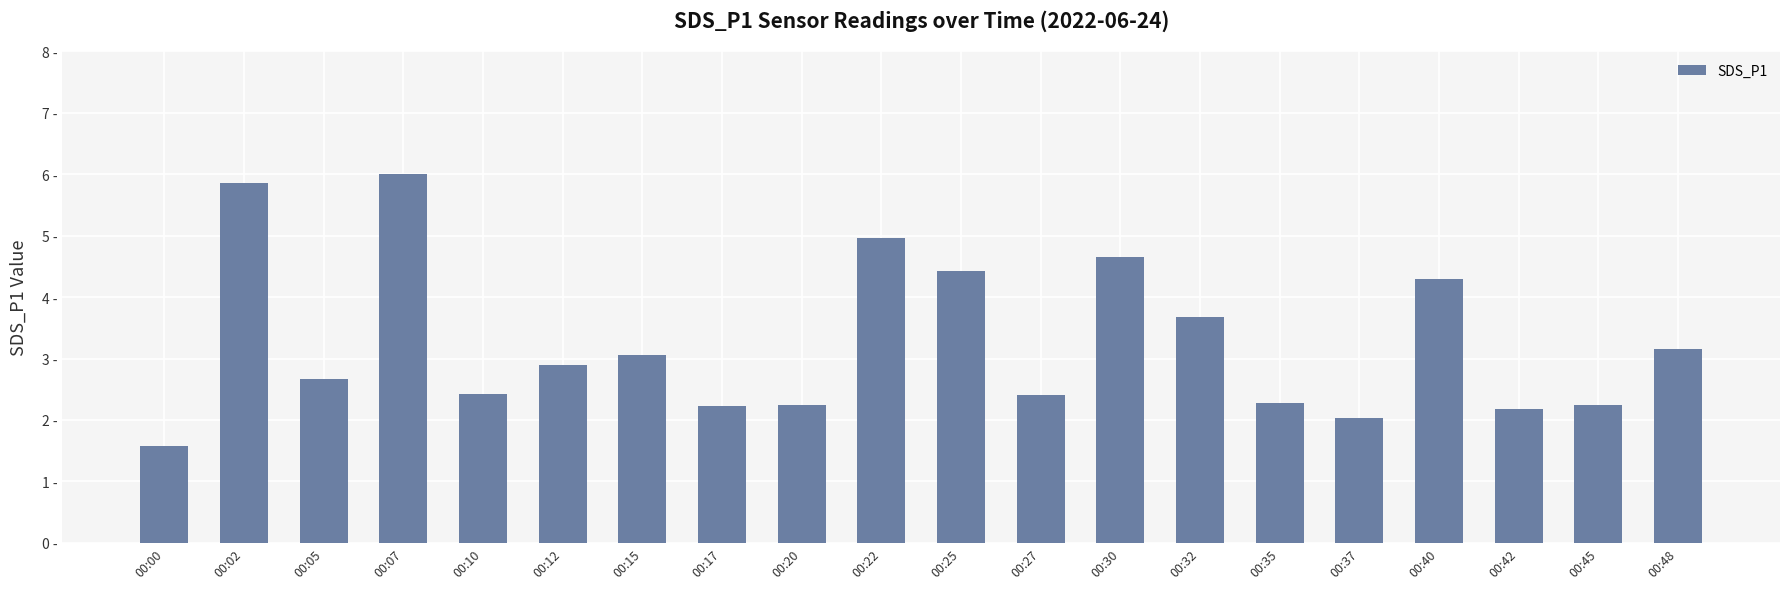

Is it true that the value at 00:07 is 6.0?

True